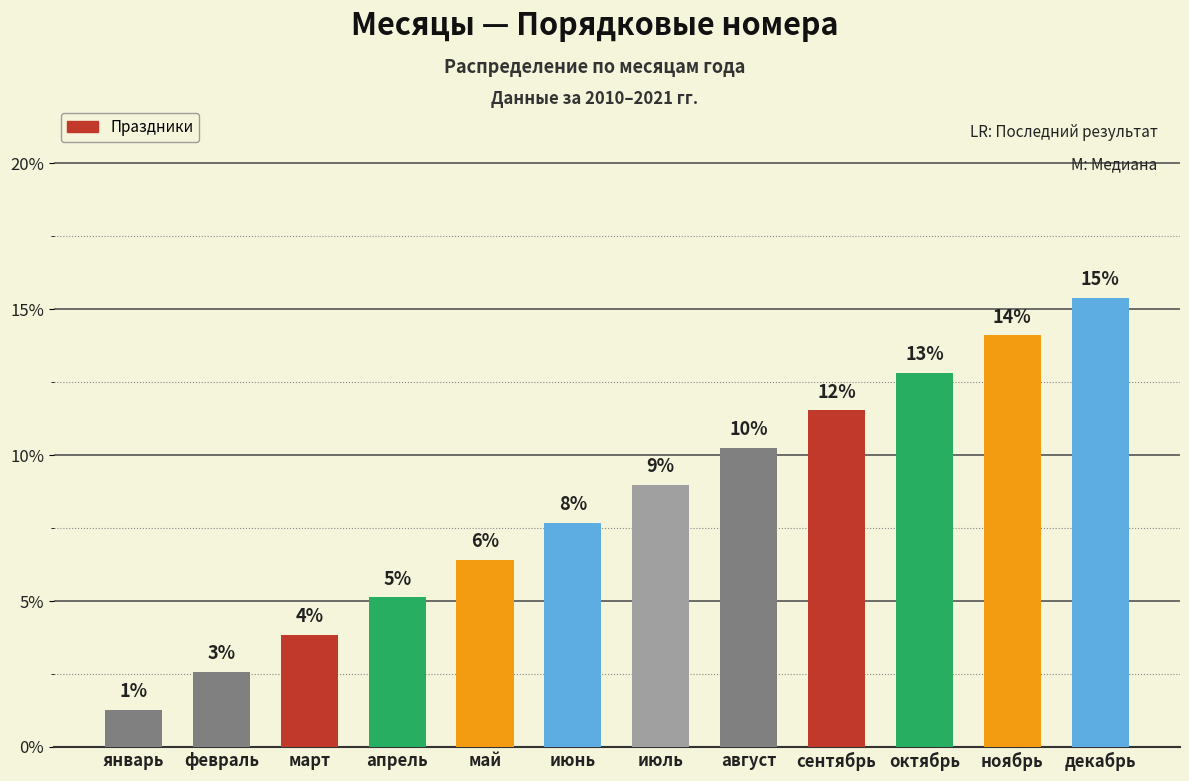

Does the chart contain any negative values?

No